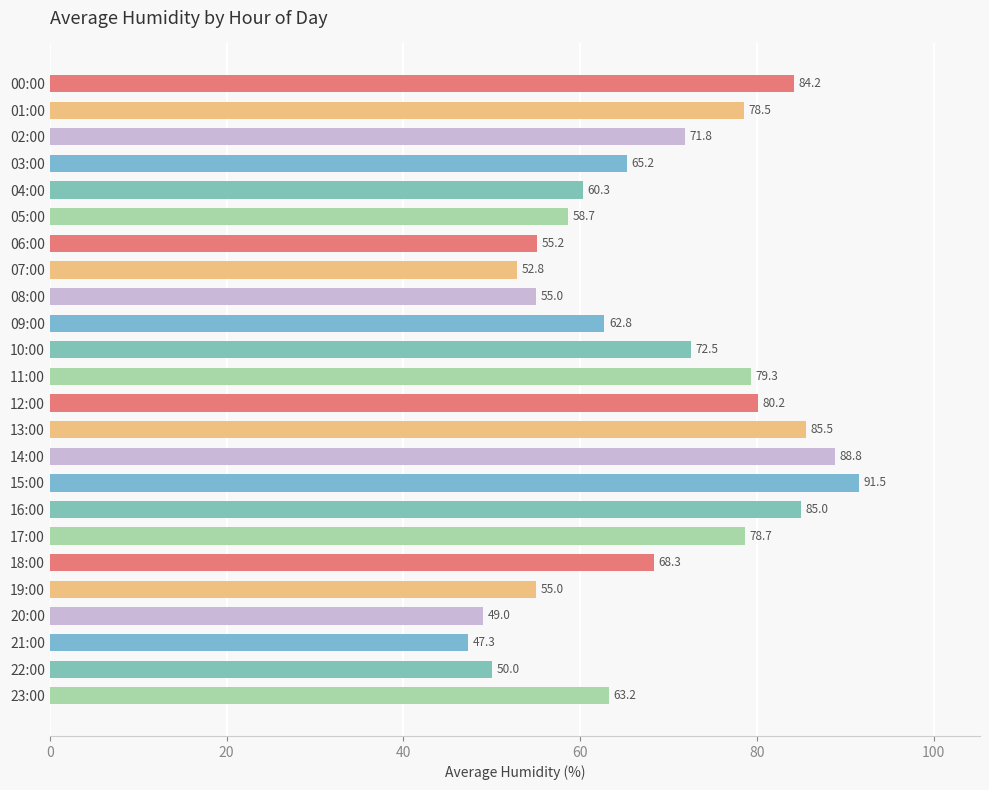

The value at 13:00 is 134.1. True or false?

False